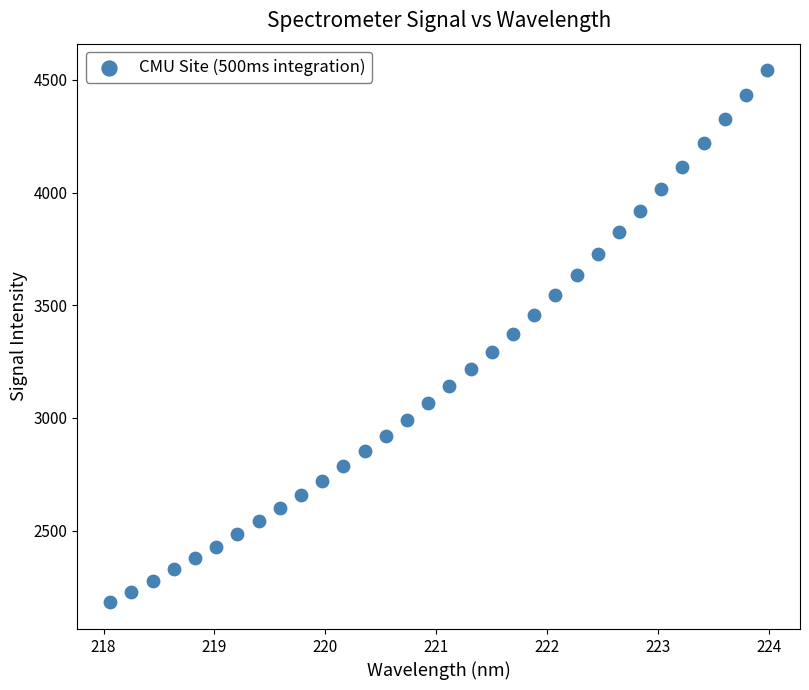

What is the range of X values (max minus min)?

5.9